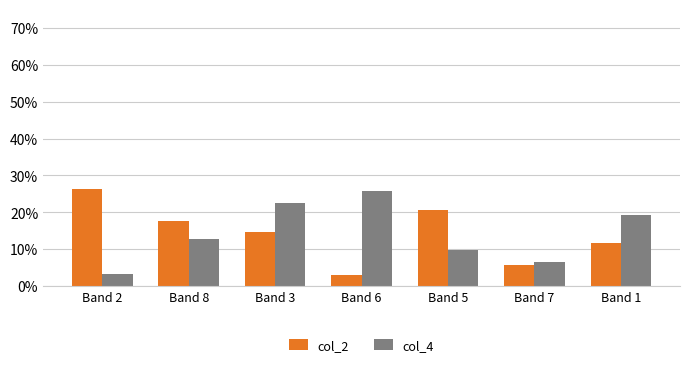

Are the bars horizontal?

No